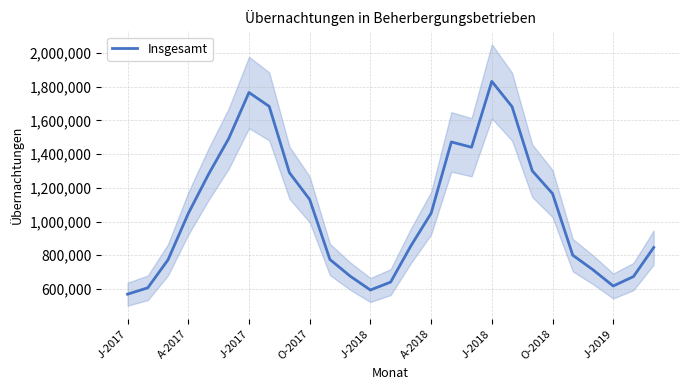

Is this an area chart (filled region under the line)?

No